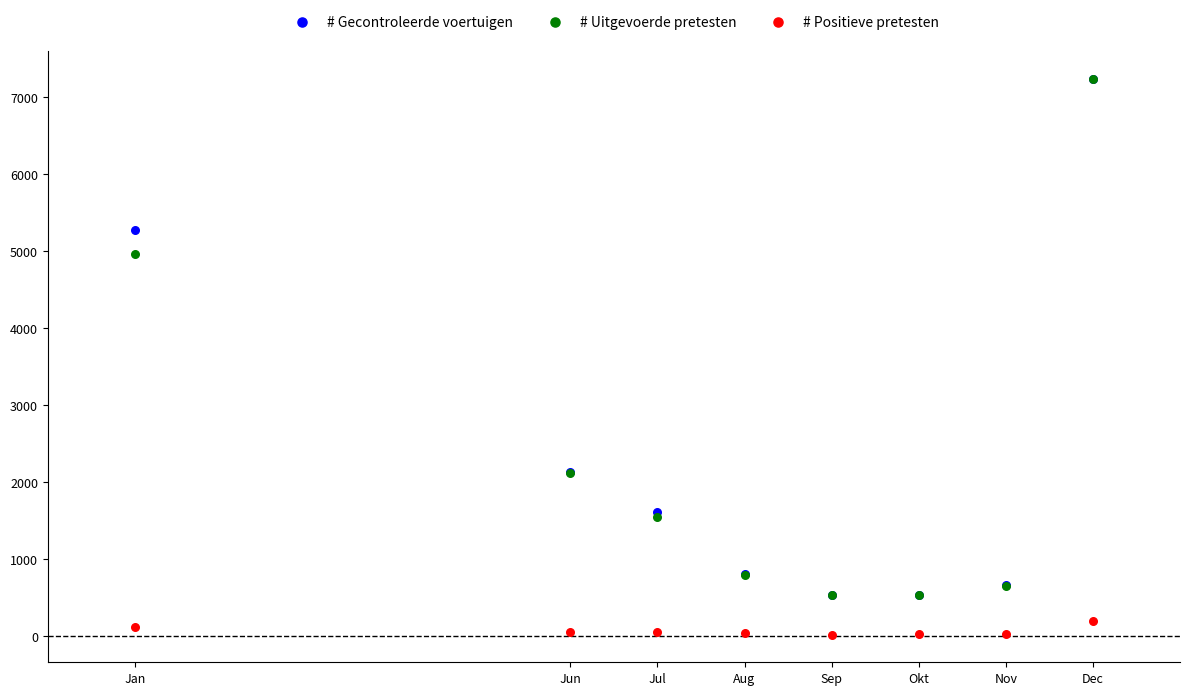

In the # Gecontroleerde voertuigen series, what Y value is closest to 3880?

5277